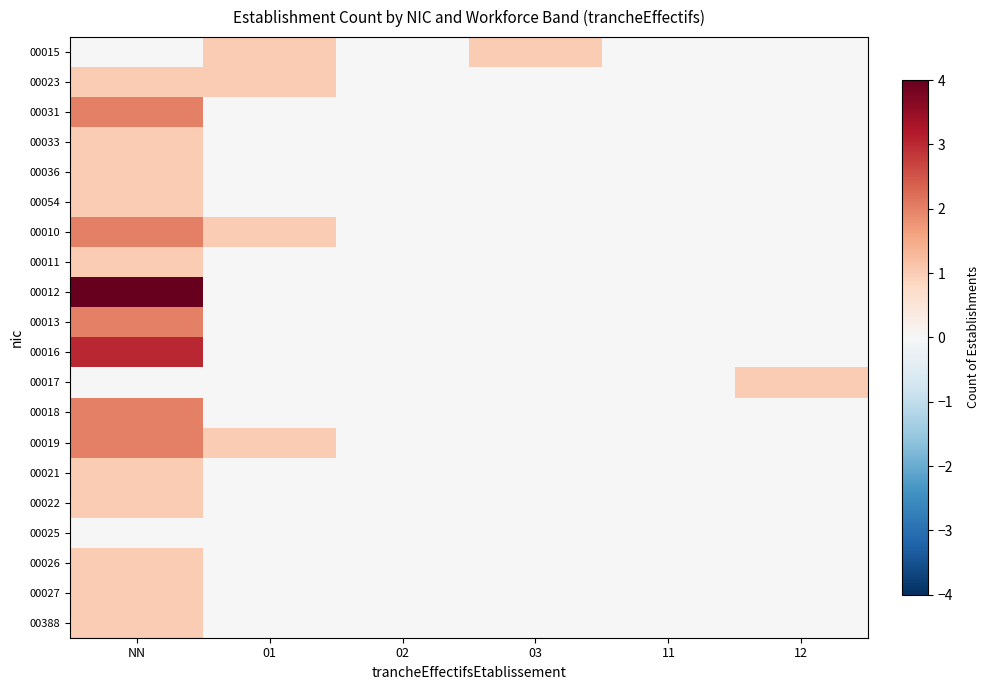

Reading left to right, list all the values displayed in this chart.

00015: NN=0	01=1	02=0	03=1	11=0	12=0
00023: NN=1	01=1	02=0	03=0	11=0	12=0
00031: NN=2	01=0	02=0	03=0	11=0	12=0
00033: NN=1	01=0	02=0	03=0	11=0	12=0
00036: NN=1	01=0	02=0	03=0	11=0	12=0
00054: NN=1	01=0	02=0	03=0	11=0	12=0
00010: NN=2	01=1	02=0	03=0	11=0	12=0
00011: NN=1	01=0	02=0	03=0	11=0	12=0
00012: NN=4	01=0	02=0	03=0	11=0	12=0
00013: NN=2	01=0	02=0	03=0	11=0	12=0
00016: NN=3	01=0	02=0	03=0	11=0	12=0
00017: NN=0	01=0	02=0	03=0	11=0	12=1
00018: NN=2	01=0	02=0	03=0	11=0	12=0
00019: NN=2	01=1	02=0	03=0	11=0	12=0
00021: NN=1	01=0	02=0	03=0	11=0	12=0
00022: NN=1	01=0	02=0	03=0	11=0	12=0
00025: NN=0	01=0	02=0	03=0	11=0	12=0
00026: NN=1	01=0	02=0	03=0	11=0	12=0
00027: NN=1	01=0	02=0	03=0	11=0	12=0
00388: NN=1	01=0	02=0	03=0	11=0	12=0